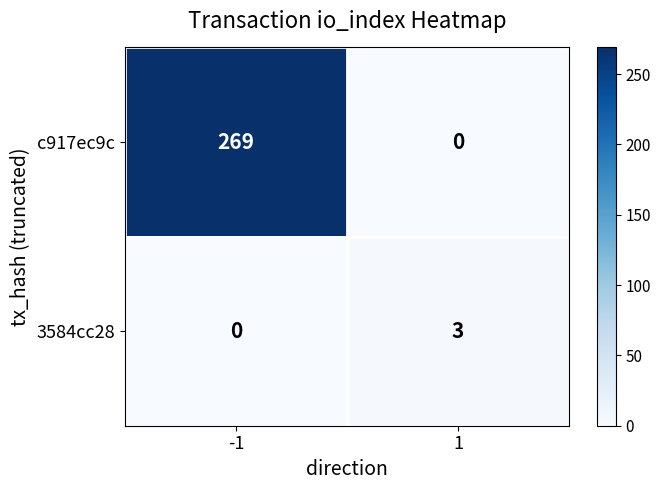

The 3584cc28 series shows 4 at 1. True or false?

False